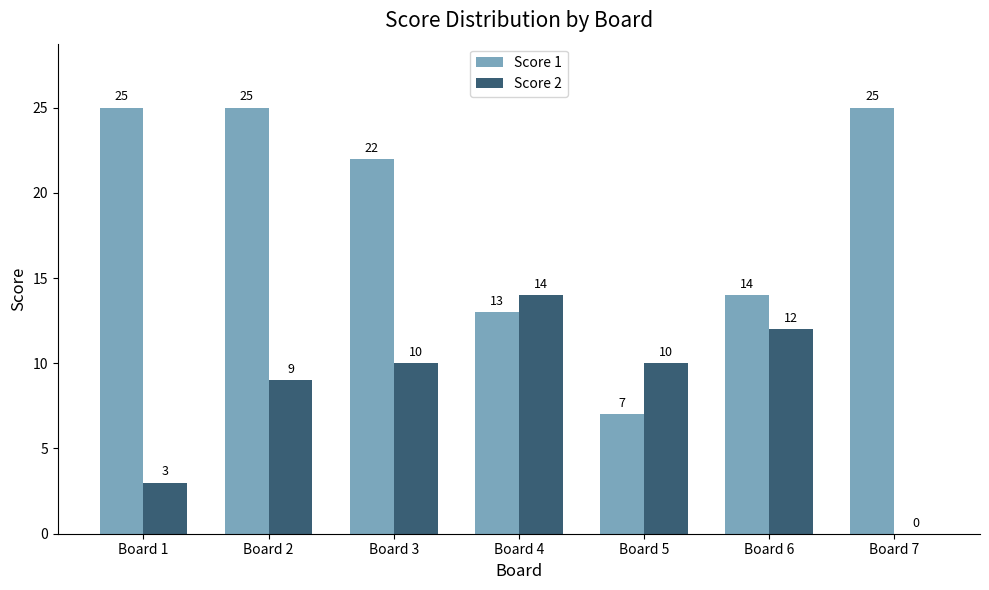

Which series changed the most between Board 3 and Board 5?

Score 1